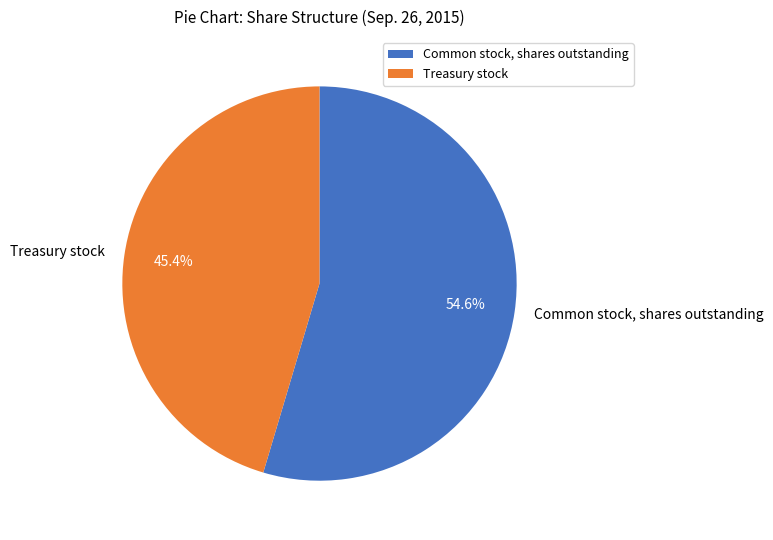

How many slices are in this pie chart?

2